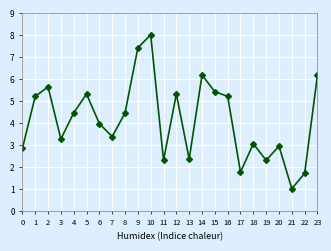

True or false: the data shows 2.3 at 22.

False